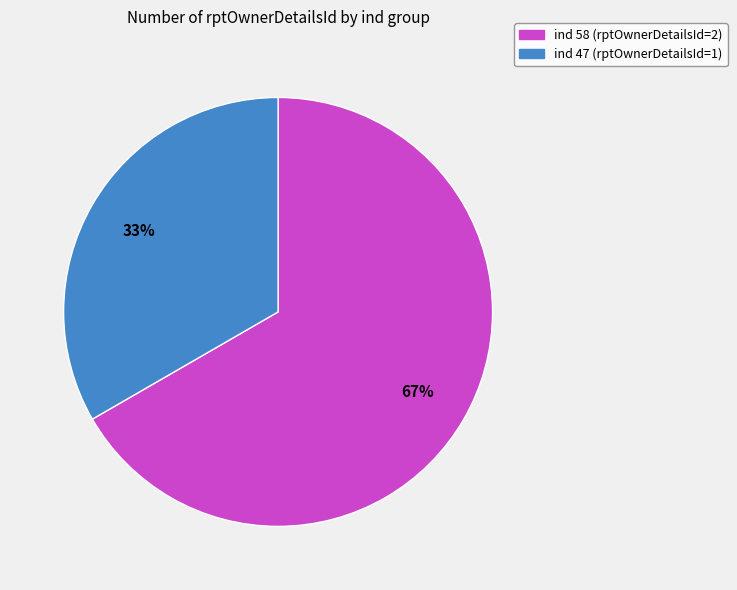

To the nearest percent, what is the average slice percentage?

50%